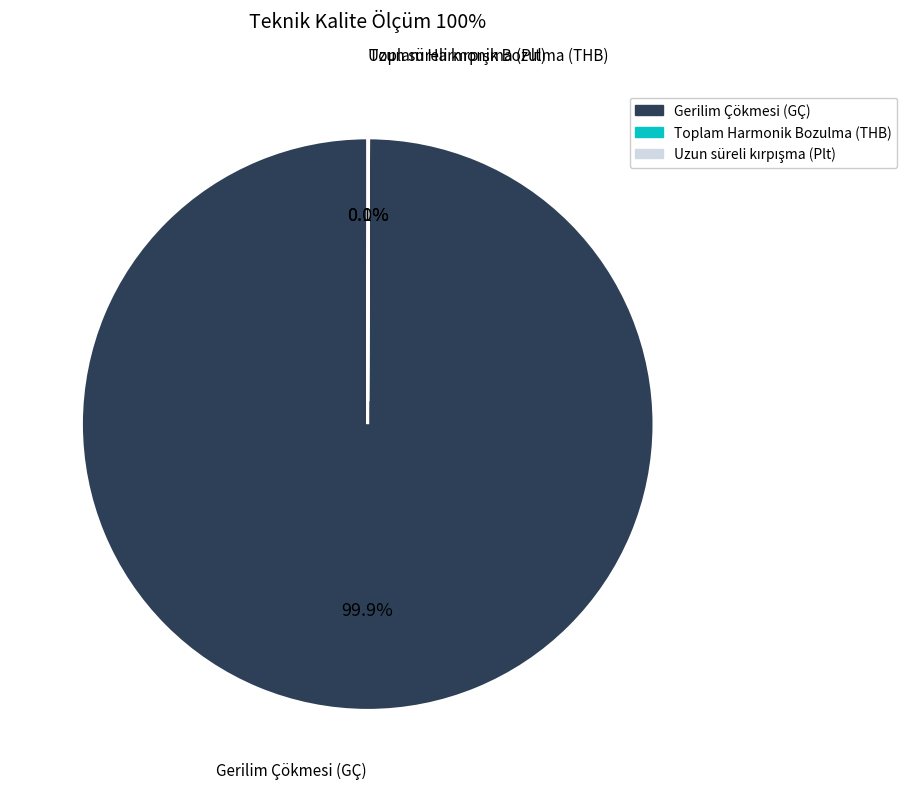

Does any single category account for the majority?

Yes